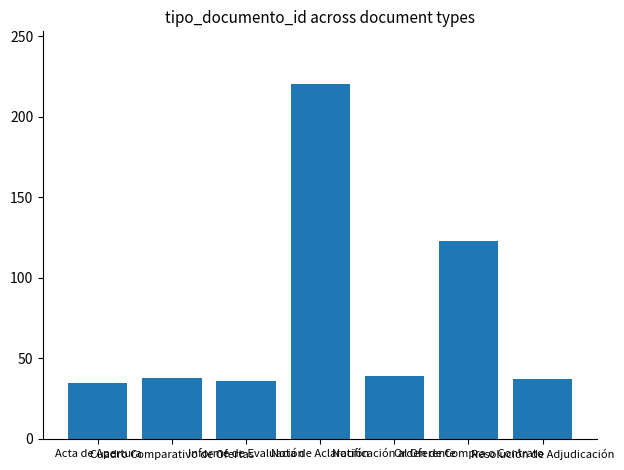

What is the difference between the second highest and second lowest values?

87